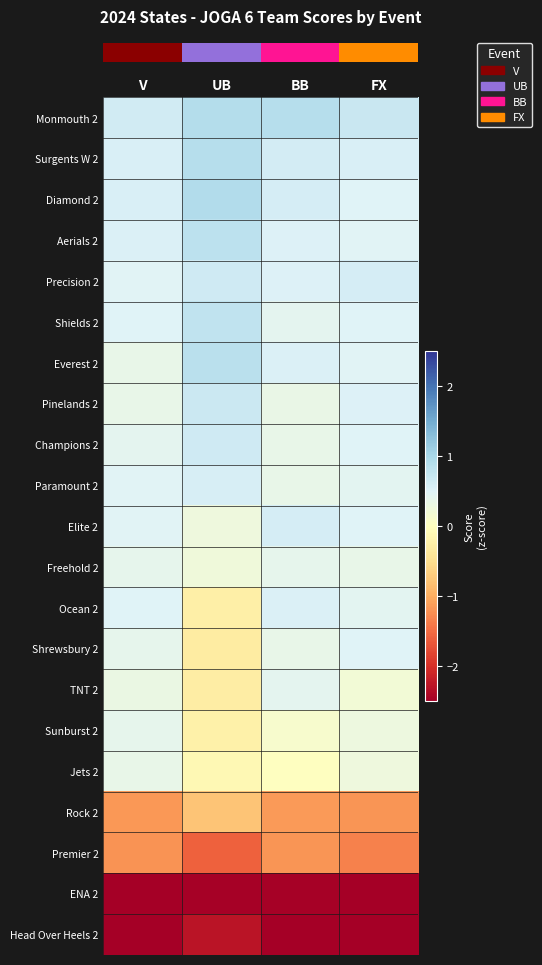

What is the smallest value displayed?

-2.9